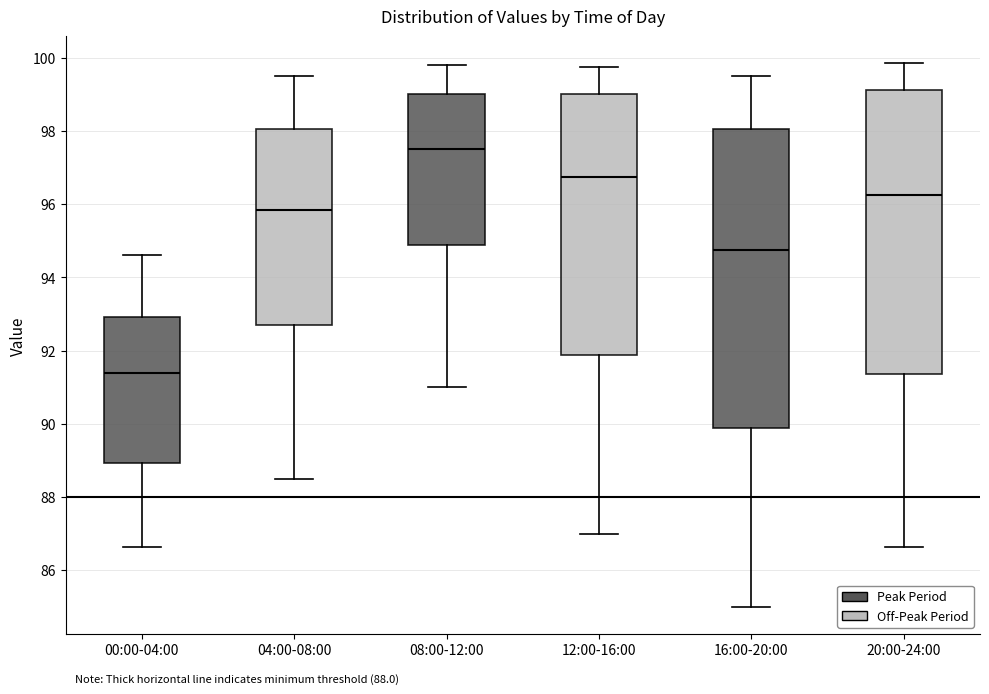

Reading left to right, read every box against the y-axis: the position of its median line, the range the box covers, and the ends of its whiskers. The values are not printed on the chart, so give them approximately, as read against the axis.

00:00-04:00: median 91.4, box 89.0 to 93.0, whiskers 86.6 to 94.6
04:00-08:00: median 95.8, box 92.8 to 98.0, whiskers 88.6 to 99.6
08:00-12:00: median 97.6, box 95.0 to 99.0, whiskers 91.0 to 99.8
12:00-16:00: median 96.8, box 91.8 to 99.0, whiskers 87.0 to 99.8
16:00-20:00: median 94.8, box 89.8 to 98.0, whiskers 85.0 to 99.6
20:00-24:00: median 96.2, box 91.4 to 99.2, whiskers 86.6 to 99.8